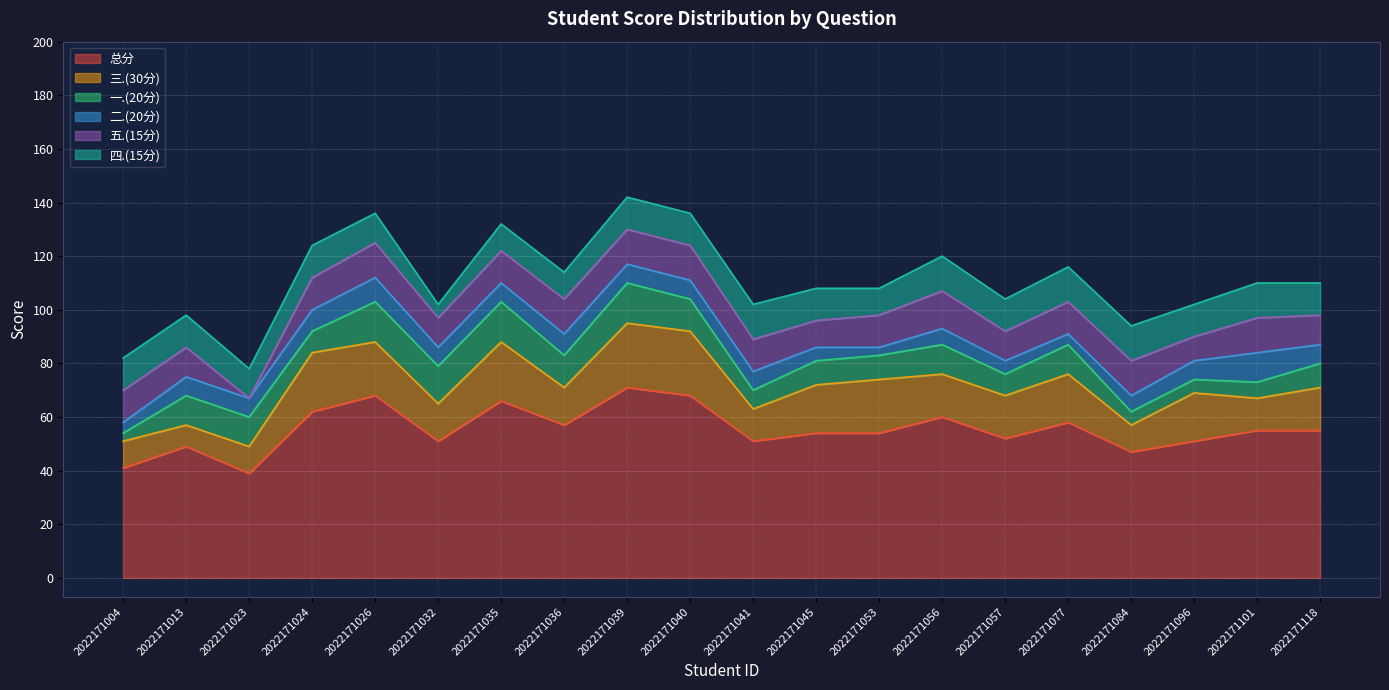

How many times do 一.(20分) and 二.(20分) cross each other?

3